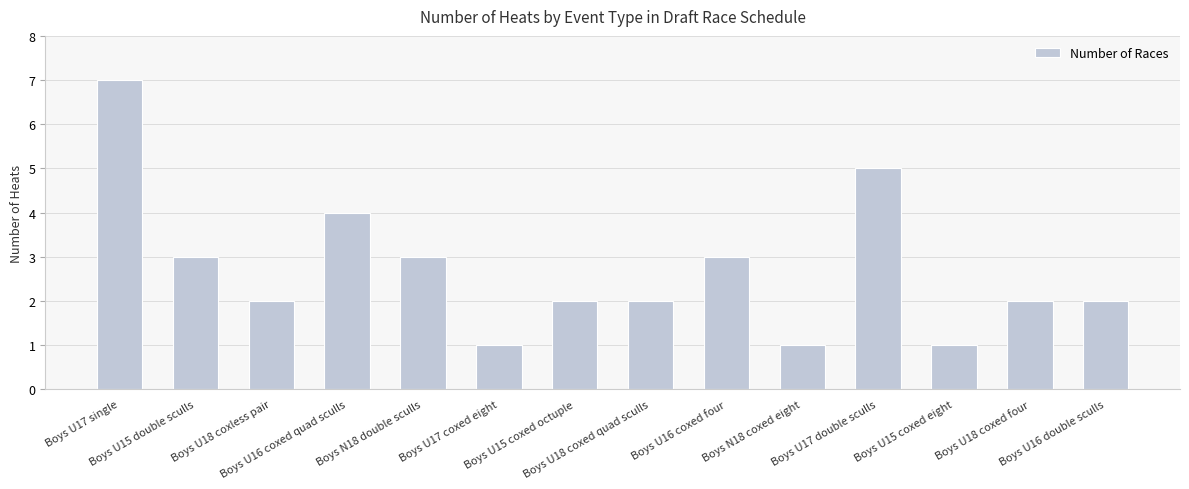

Reading left to right, what are all the values shown in this chart?

7	3	2	4	3	1	2	2	3	1	5	1	2	2